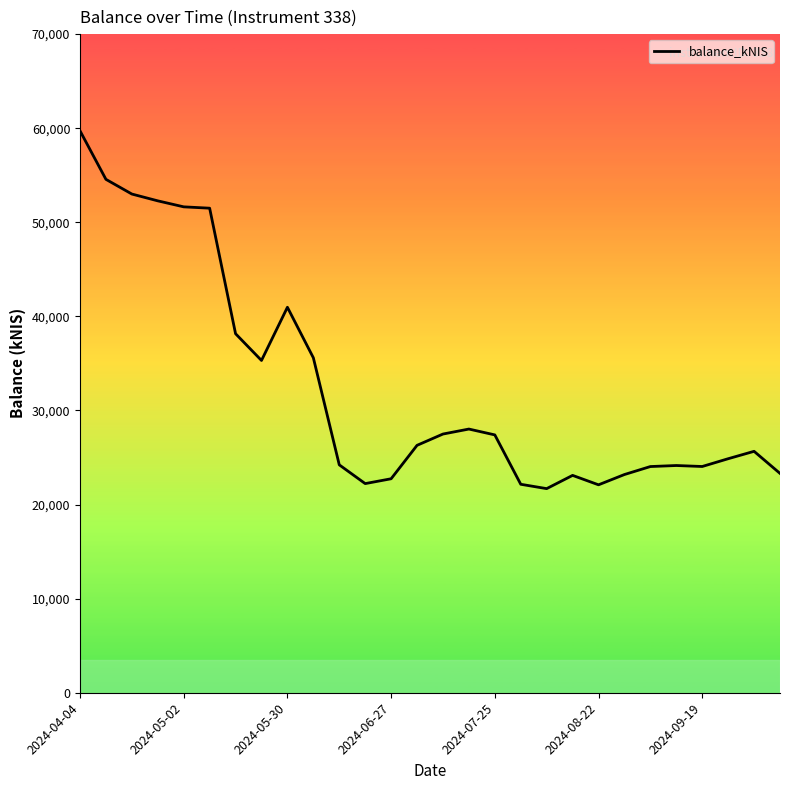

What is the difference between the maximum and minimum values?

38026.7